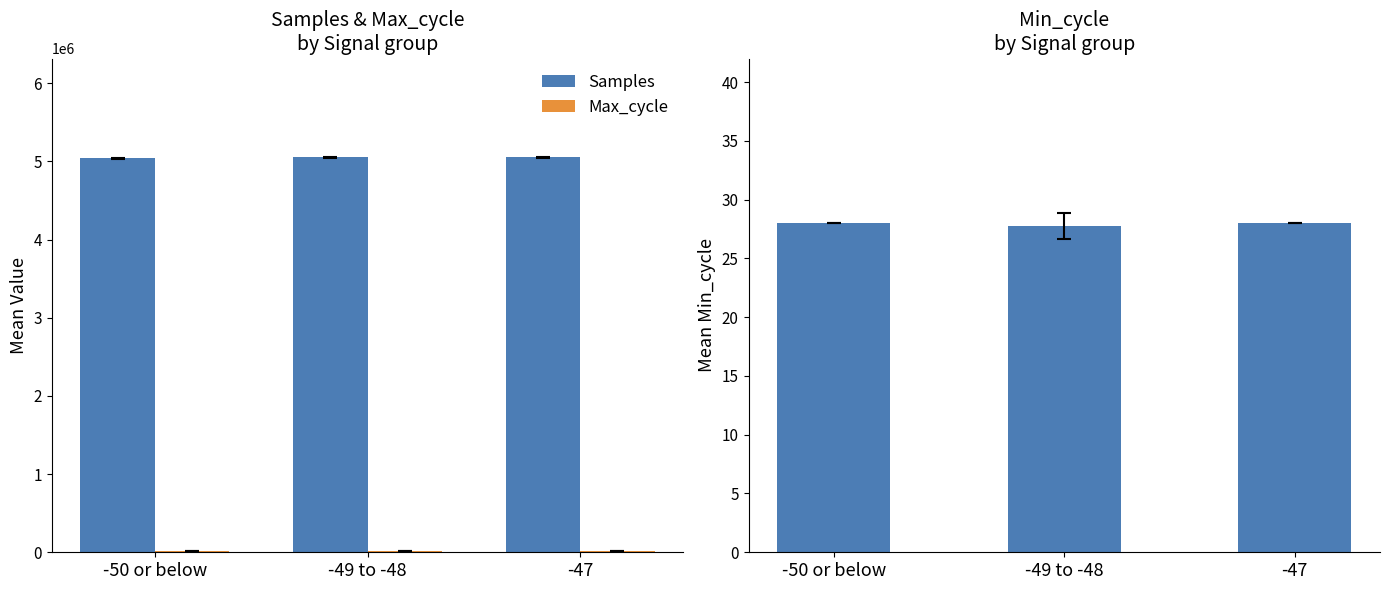

Read the Min_cycle value at -50 or below.

28.0